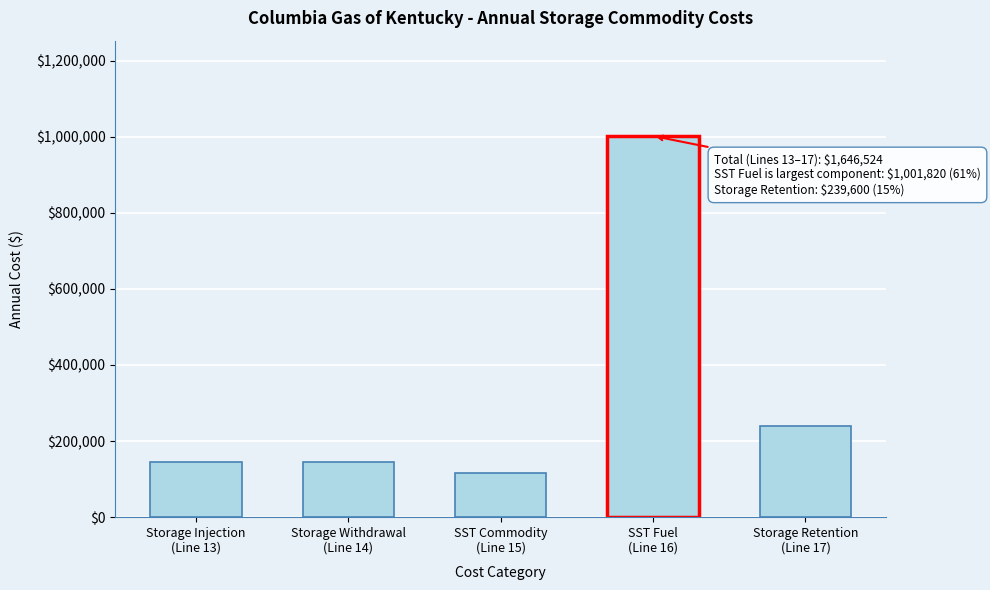

What is the difference between the second highest and second lowest values?

95580